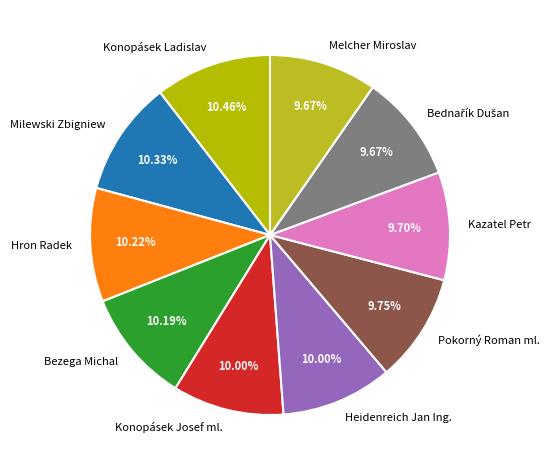

Does Milewski Zbigniew represent more than half of the total?

No